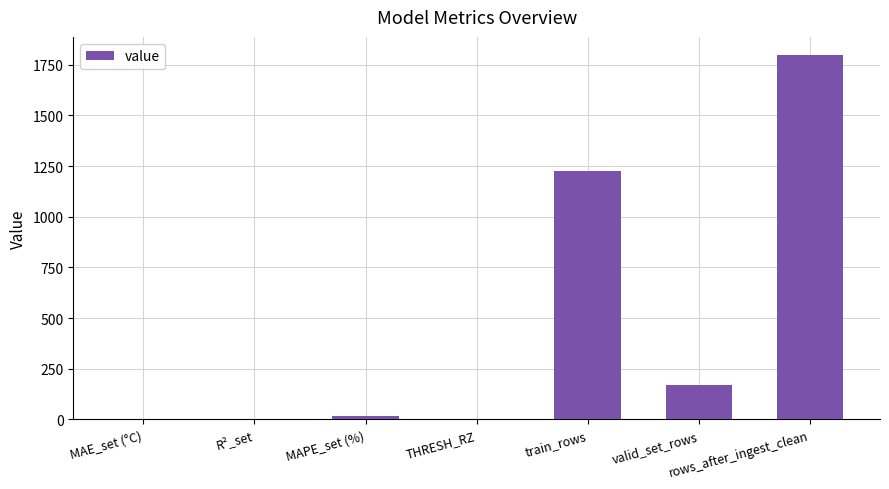

At which category does the chart reach its peak across all series?

rows_after_ingest_clean